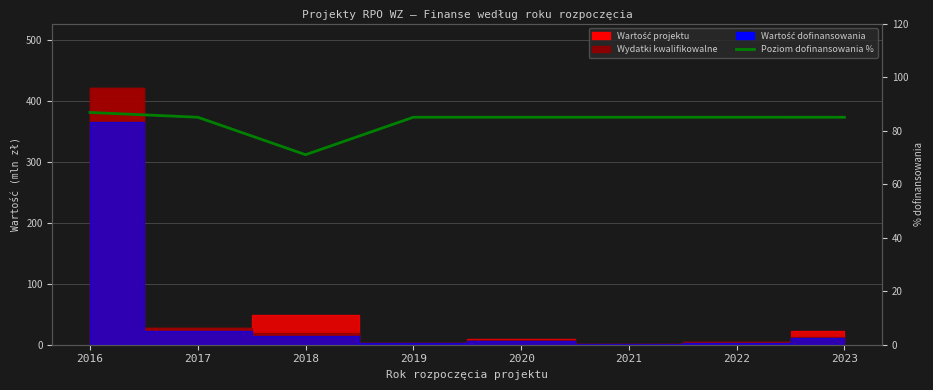

Where is the data nearest to the value 78?

2023